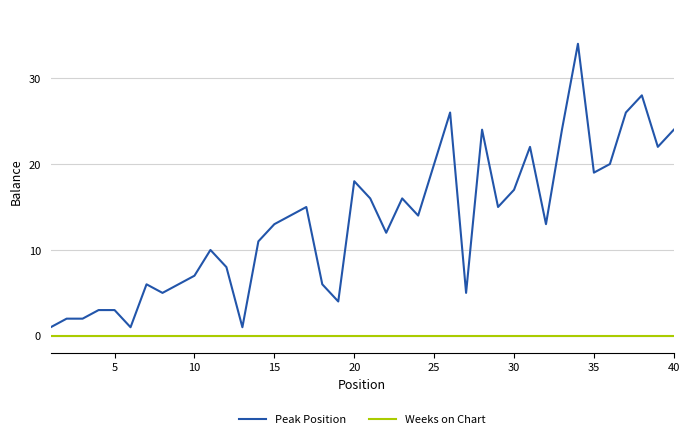

True or false: Peak Position and Weeks on Chart intersect in this chart.

False